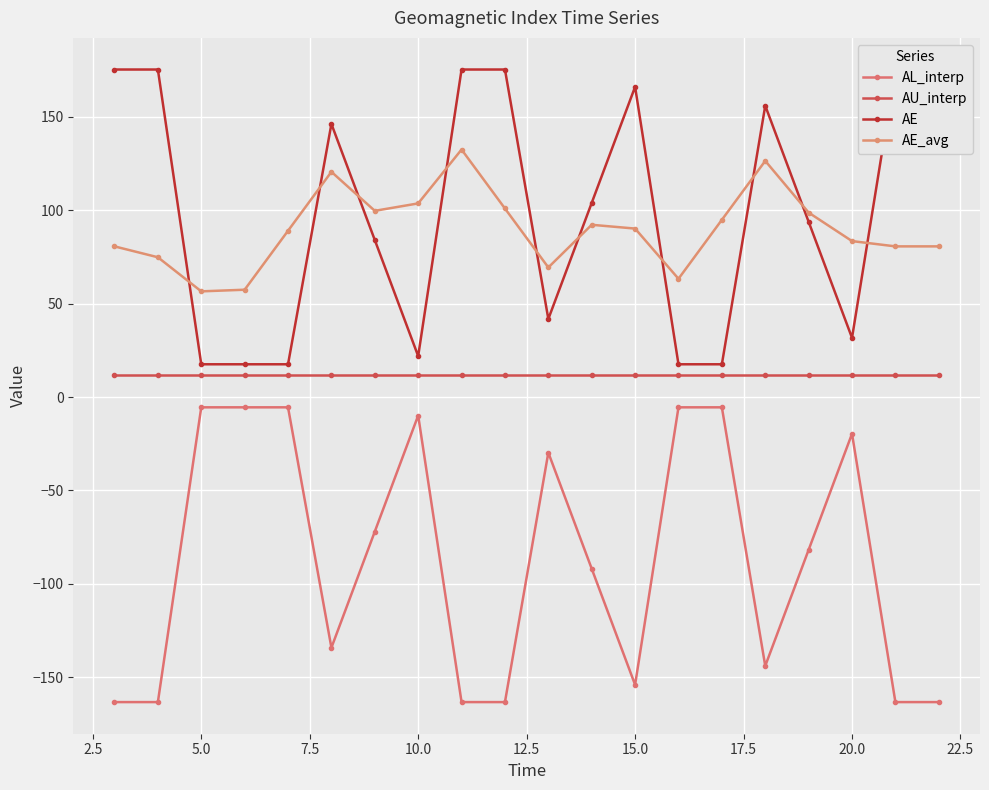

How many lines are shown in the chart?

4